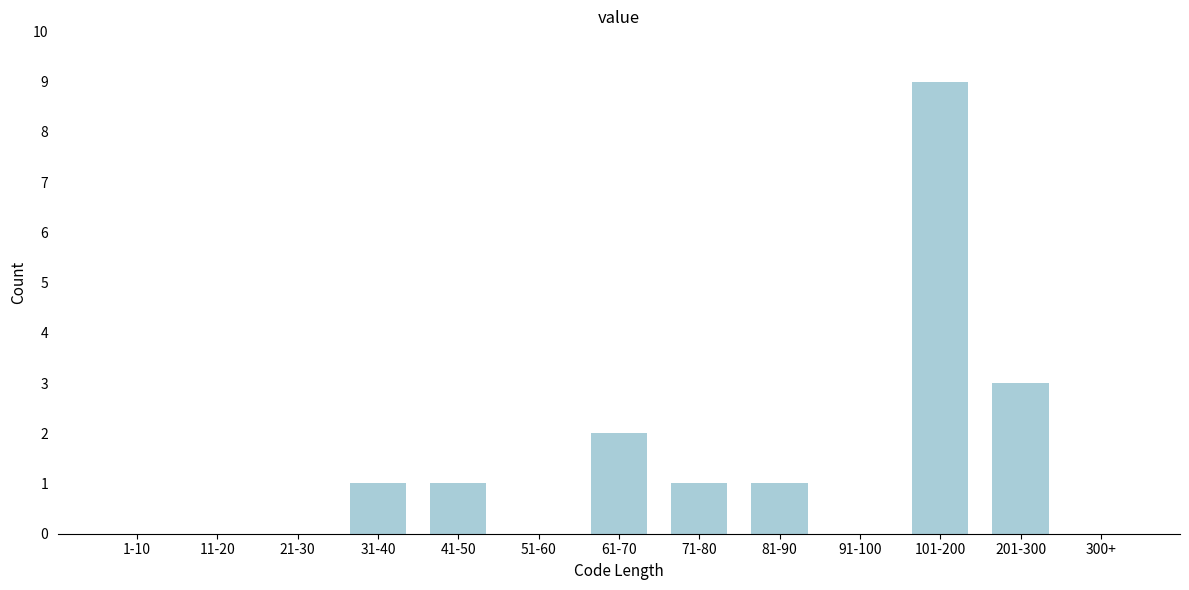

Reading left to right, transcribe all the data shown in this chart.

1-10=0	11-20=0	21-30=0	31-40=1	41-50=1	51-60=0	61-70=2	71-80=1	81-90=1	91-100=0	101-200=9	201-300=3	300+=0